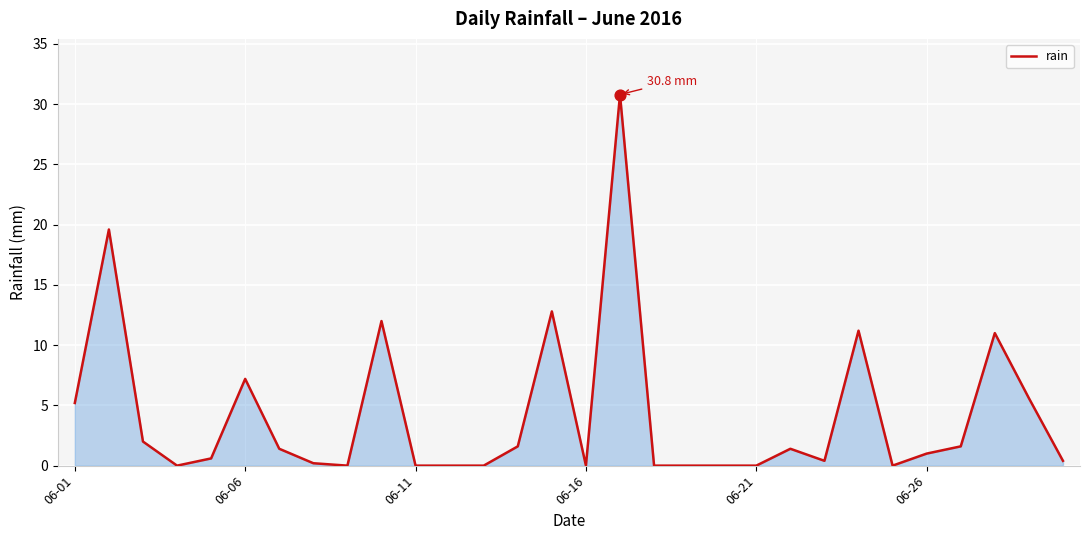

How many lines are shown in the chart?

1